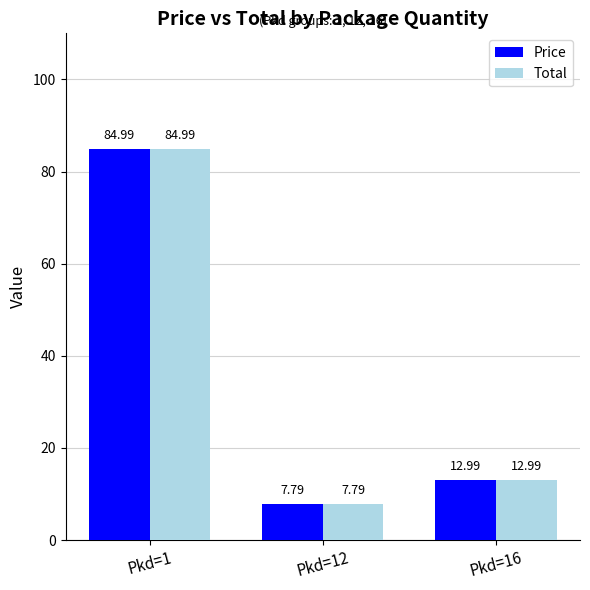

Rank the categories by Total value from highest to lowest.

Pkd=1, Pkd=16, Pkd=12